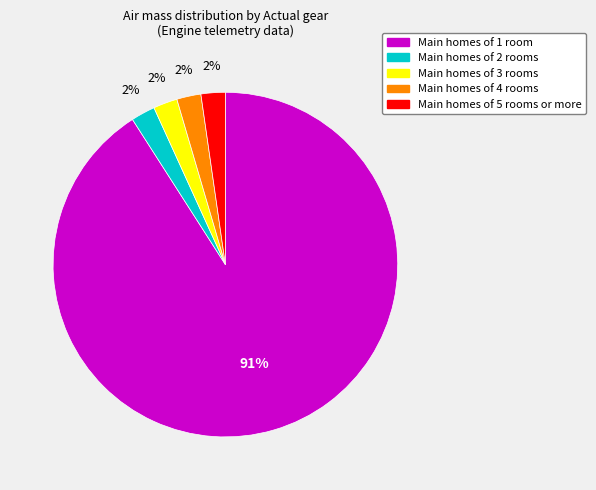

Does any single category account for the majority?

Yes